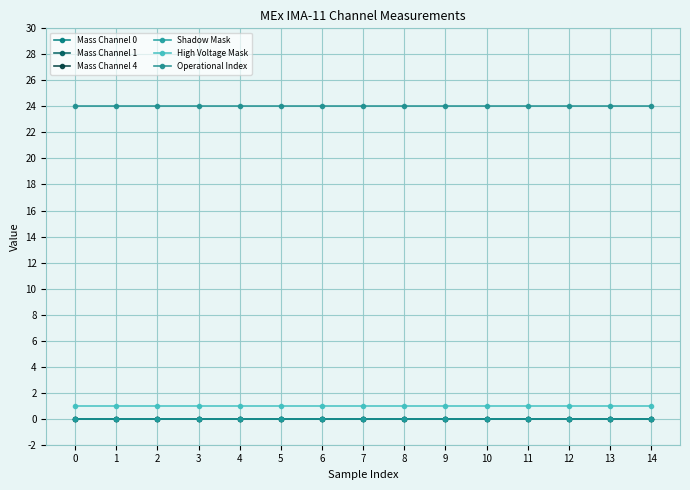

How many lines are shown in the chart?

6